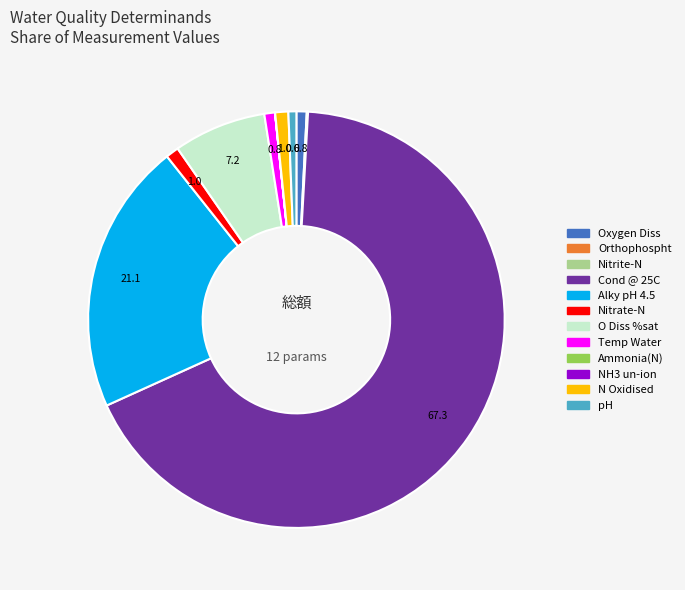

Does any single category account for the majority?

Yes